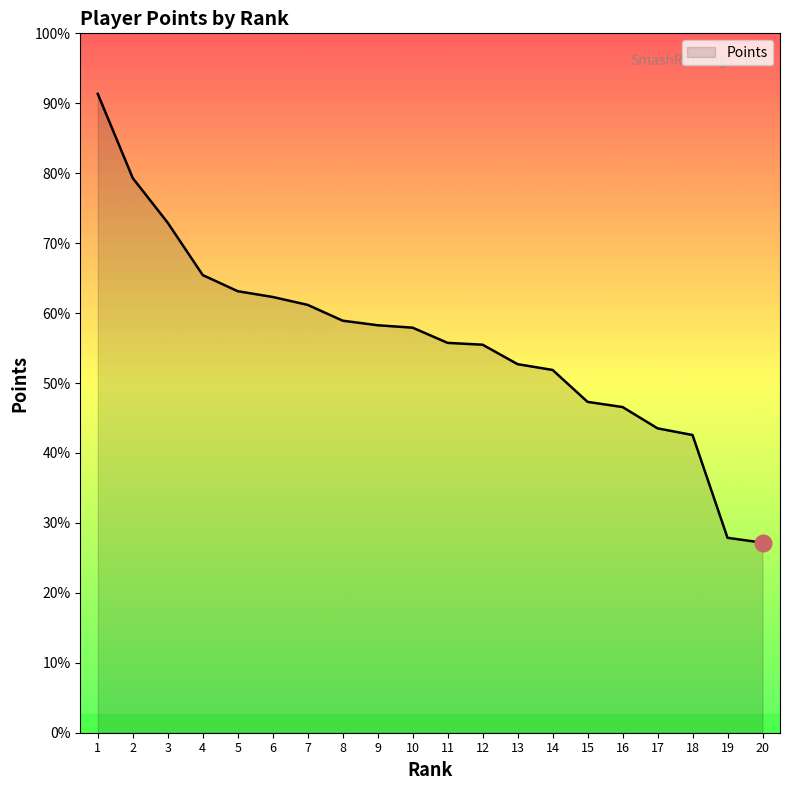

Reading left to right, list all the values displayed in this chart.

1=2101	2=1824	3=1677	4=1505	5=1452	6=1433	7=1407	8=1355	9=1340	10=1332	11=1282	12=1276	13=1212	14=1193	15=1088	16=1071	17=1001	18=979	19=641	20=625